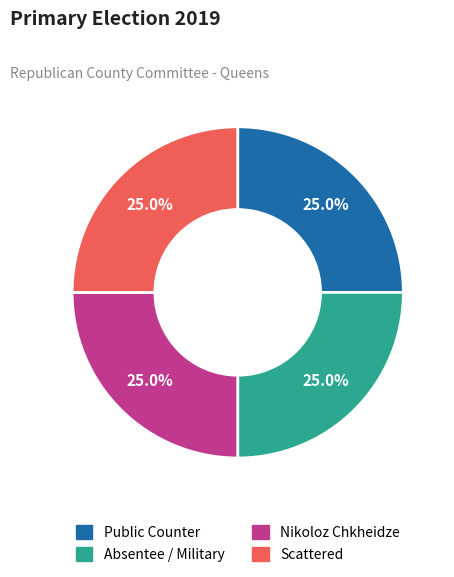

Does any single category account for the majority?

No